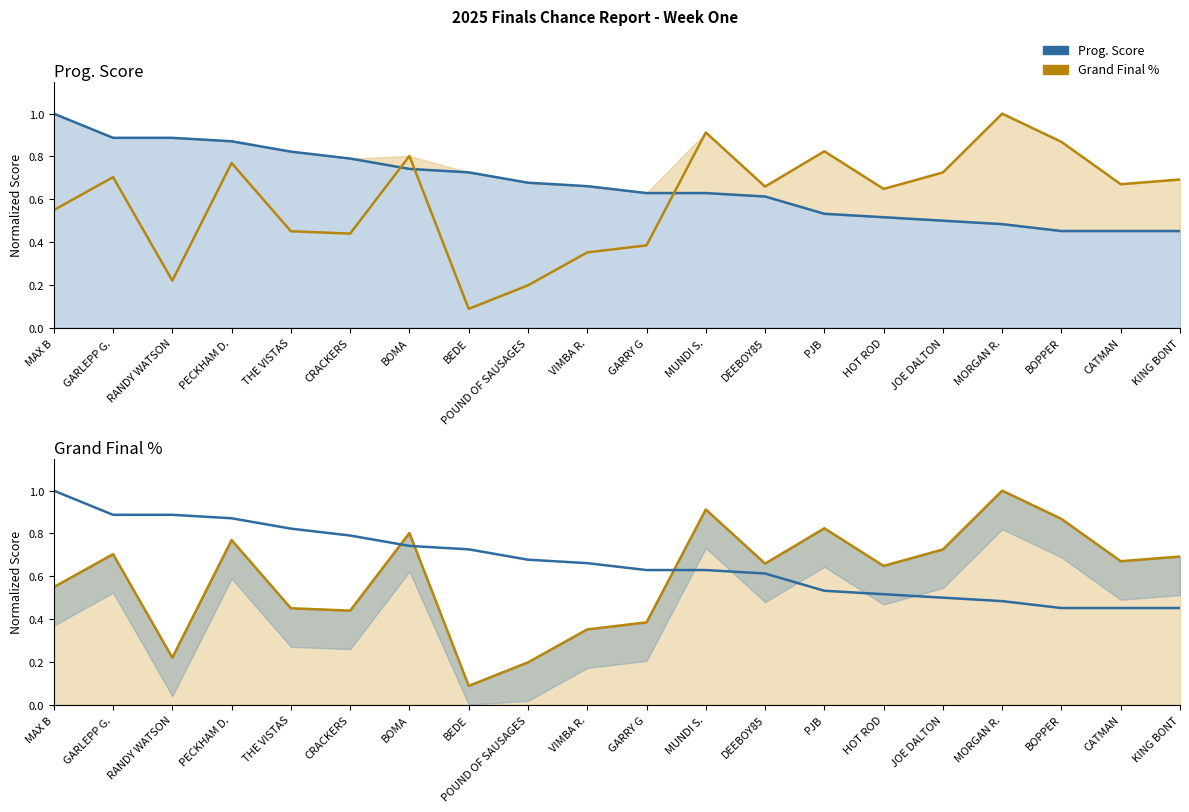

Which has a higher value, CATMAN or GARLEPP G.?

GARLEPP G.